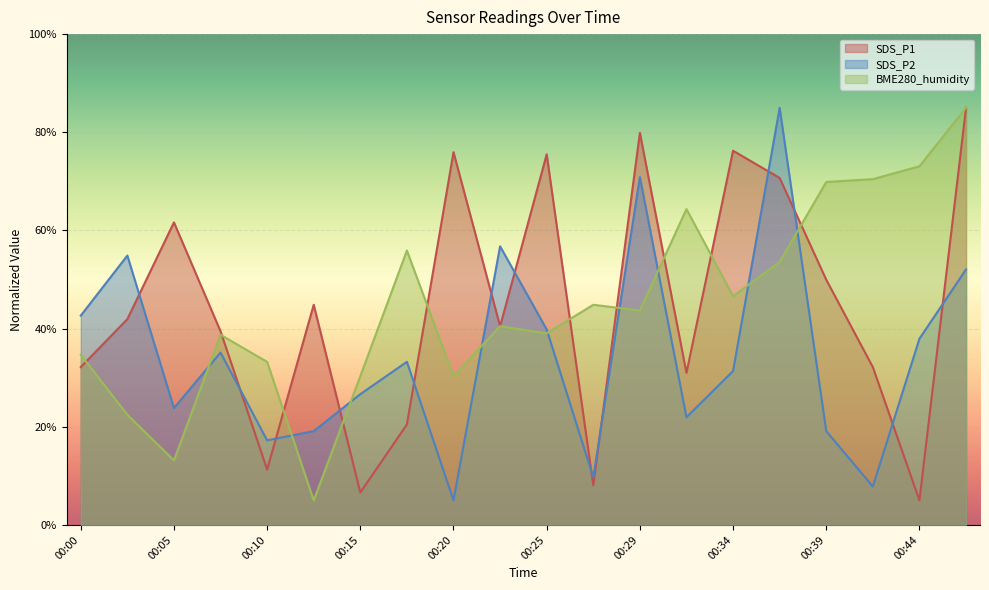

Where do SDS_P1 and BME280_humidity first cross each other?

00:00 and 00:03